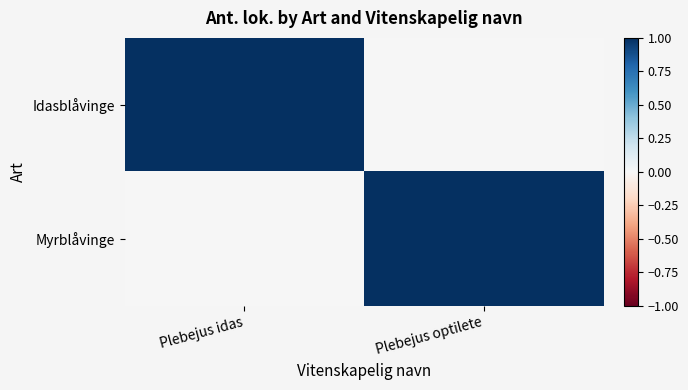

What is the total value across all series at Plebejus idas?

1